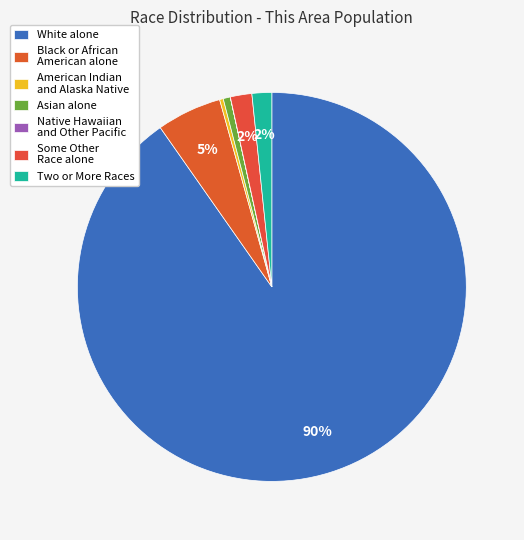

What is the smallest slice in the pie chart?

Native Hawaiian and Other Pacific